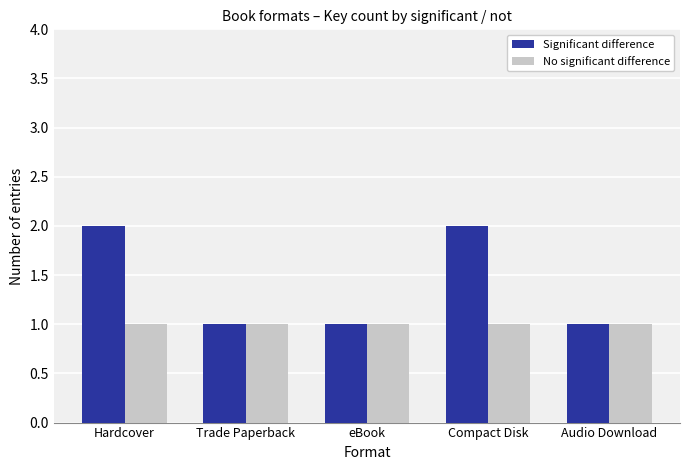

What position from the right is Audio Download?

1